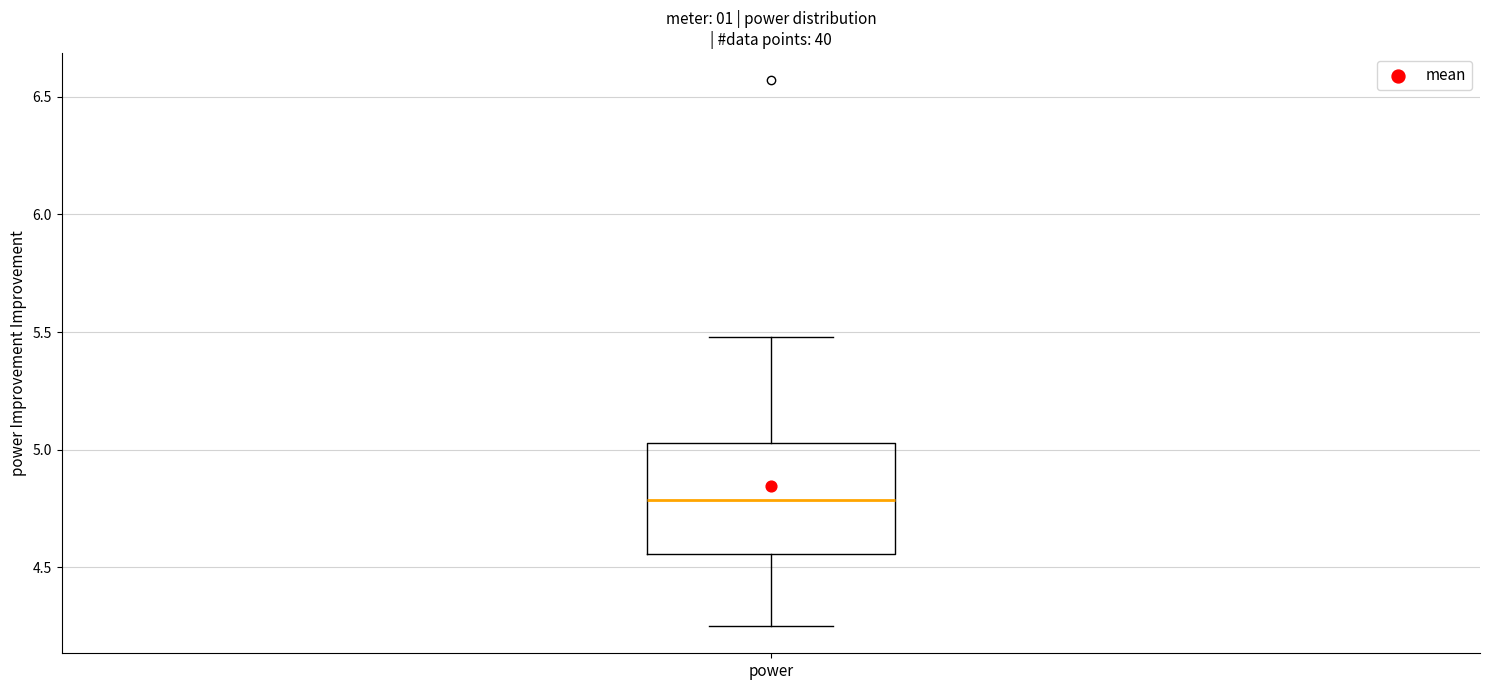

Read this box plot against the y-axis: the position of the median line, the range covered by the box, and the ends of both whiskers. The values are not printed on the chart, so give them approximately, as read against the axis.

median 4.80, box 4.55 to 5.05, whiskers 4.25 to 5.50